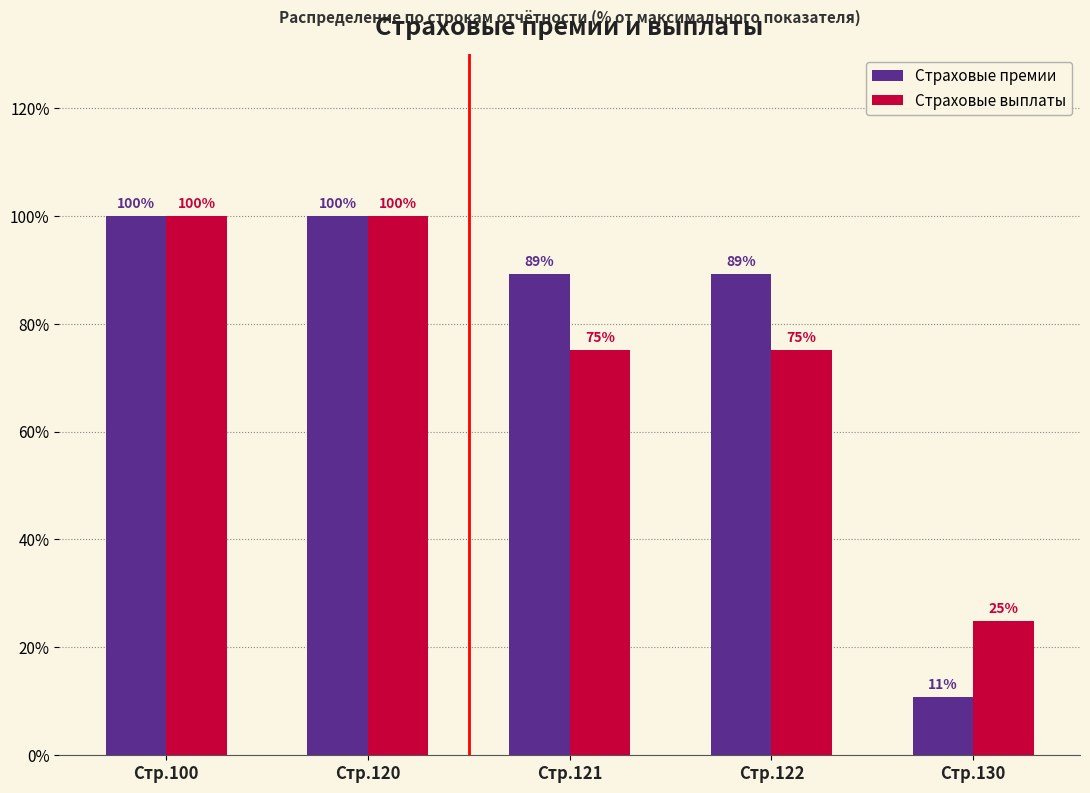

Rank the series by their average value, from lowest to highest.

Страховые выплаты, Страховые премии